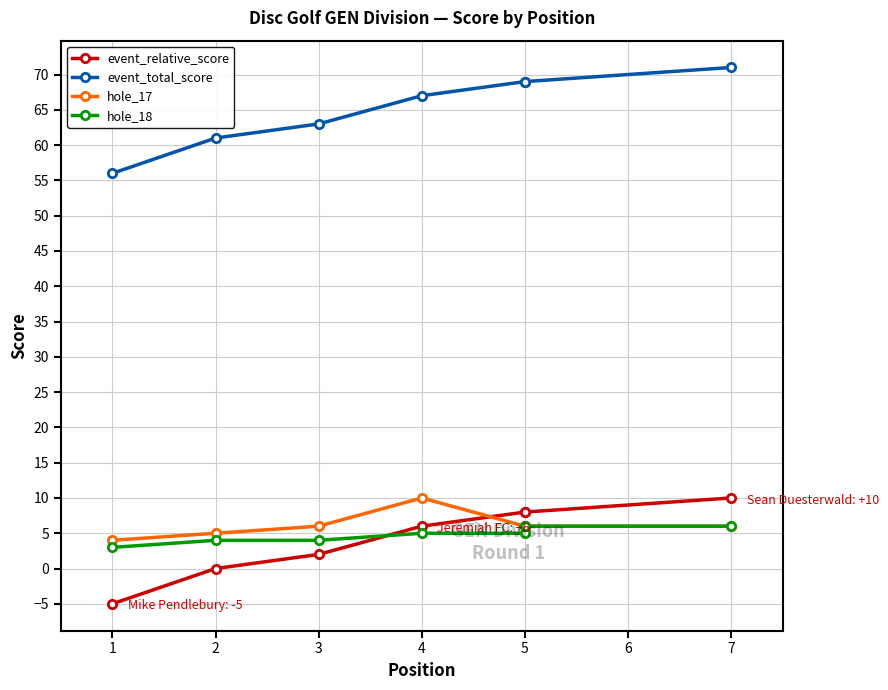

What is the difference between the hole_18 values at 4 and 2?

1